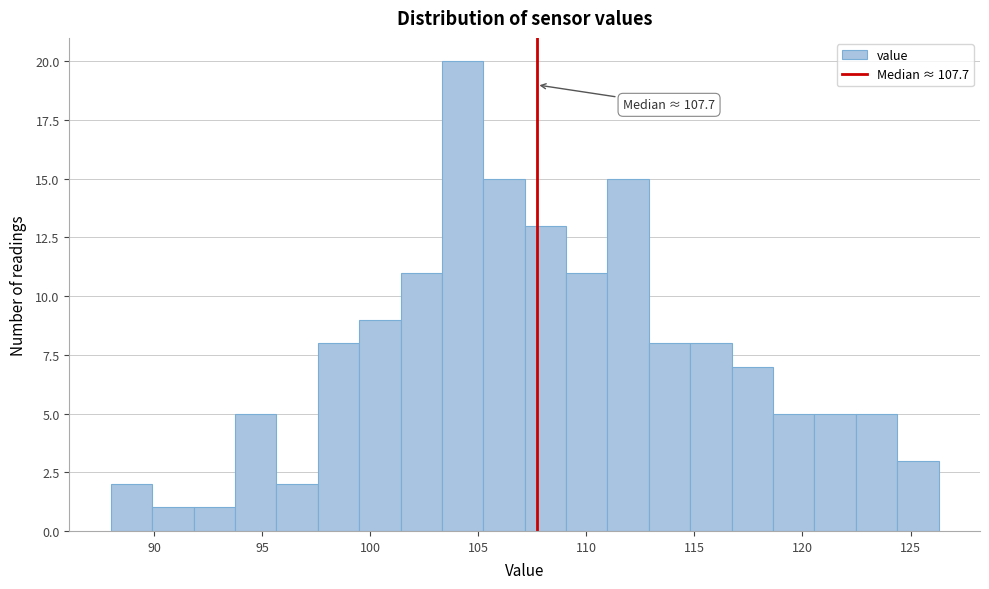

Around what value on the x-axis is the tallest bar? Give the approximate position of its centre, as read against the axis.

104.5